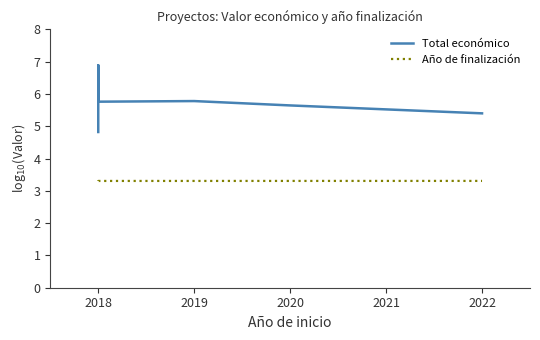

What are all the series names shown in the legend?

Total económico, Año de finalización